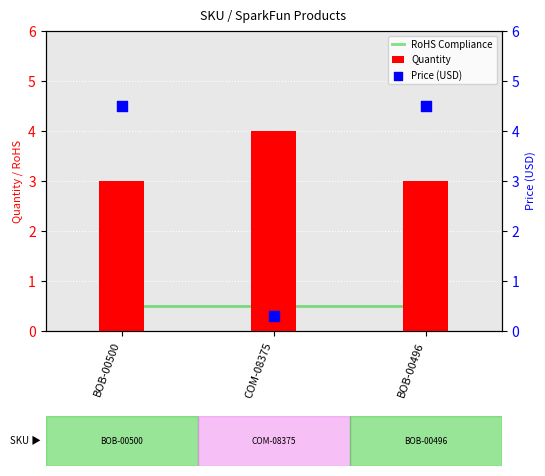

Which series has the widest spread of Y values?

Price (USD)